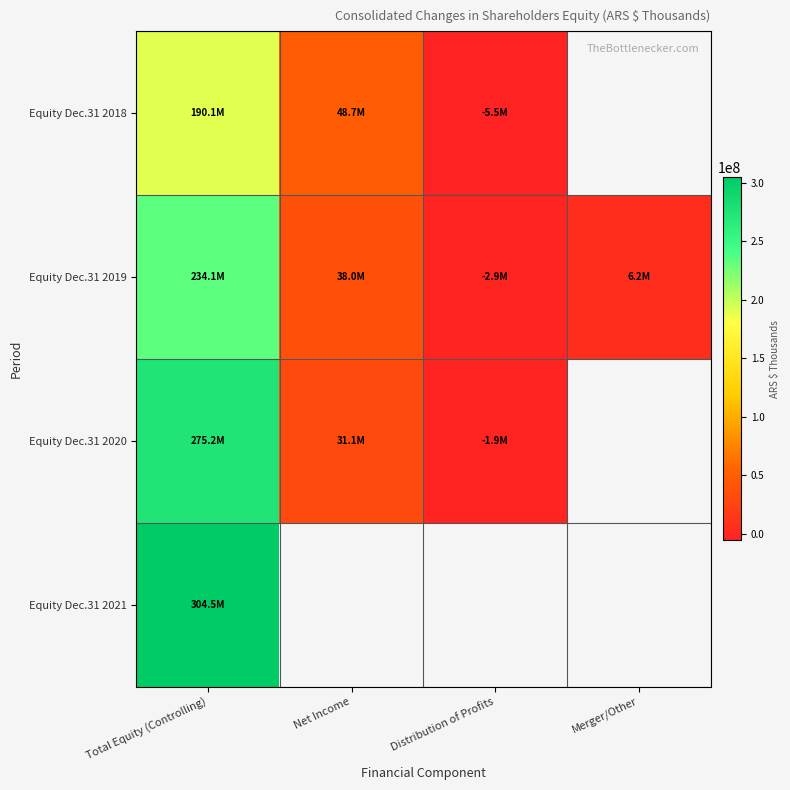

Reading left to right, transcribe all the data shown in this chart.

Equity Dec.31 2018: Total Equity (Controlling)=190064356	Net Income=48718493	Distribution of Profits=-5467754	Merger/Other=0
Equity Dec.31 2019: Total Equity (Controlling)=234142555	Net Income=37993605	Distribution of Profits=-2856661	Merger/Other=6222833
Equity Dec.31 2020: Total Equity (Controlling)=275217514	Net Income=31094407	Distribution of Profits=-1925903	Merger/Other=0
Equity Dec.31 2021: Total Equity (Controlling)=304469220	Net Income=0	Distribution of Profits=0	Merger/Other=0